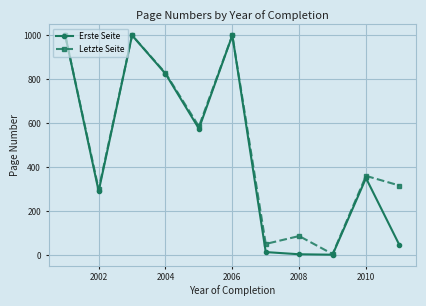

What is the sum of all Erste Seite values?

5102